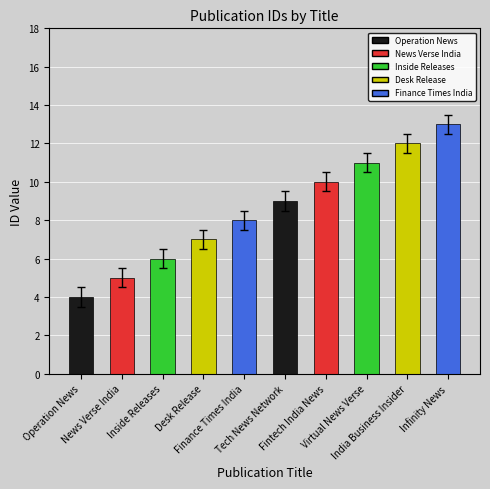

What is the minimum value shown in the chart?

4